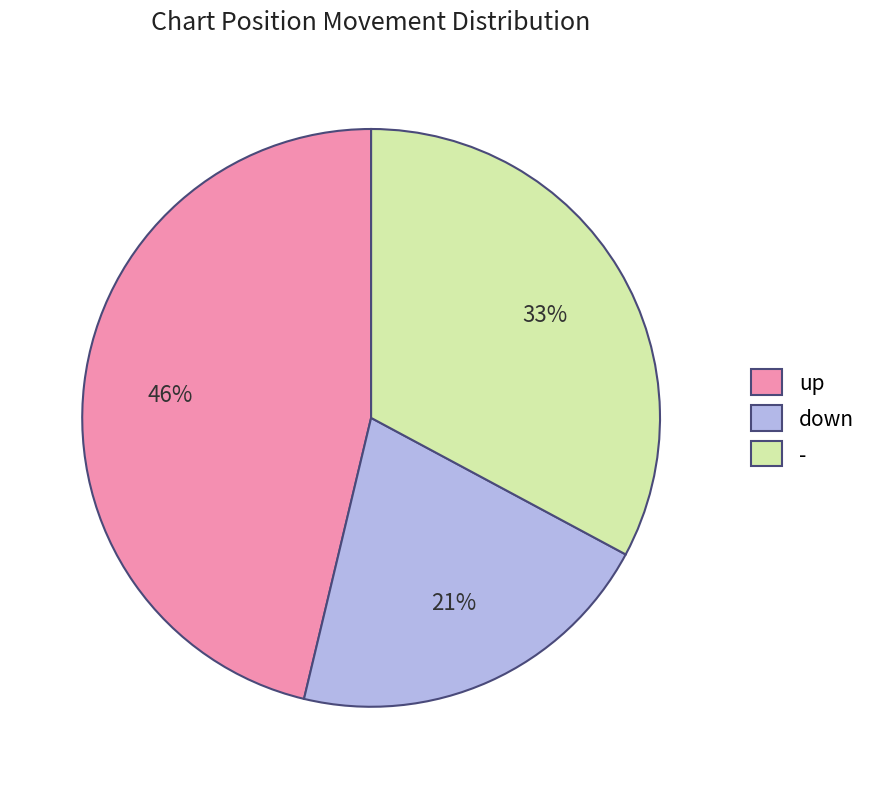

To the nearest percent, what is the average slice percentage?

33%